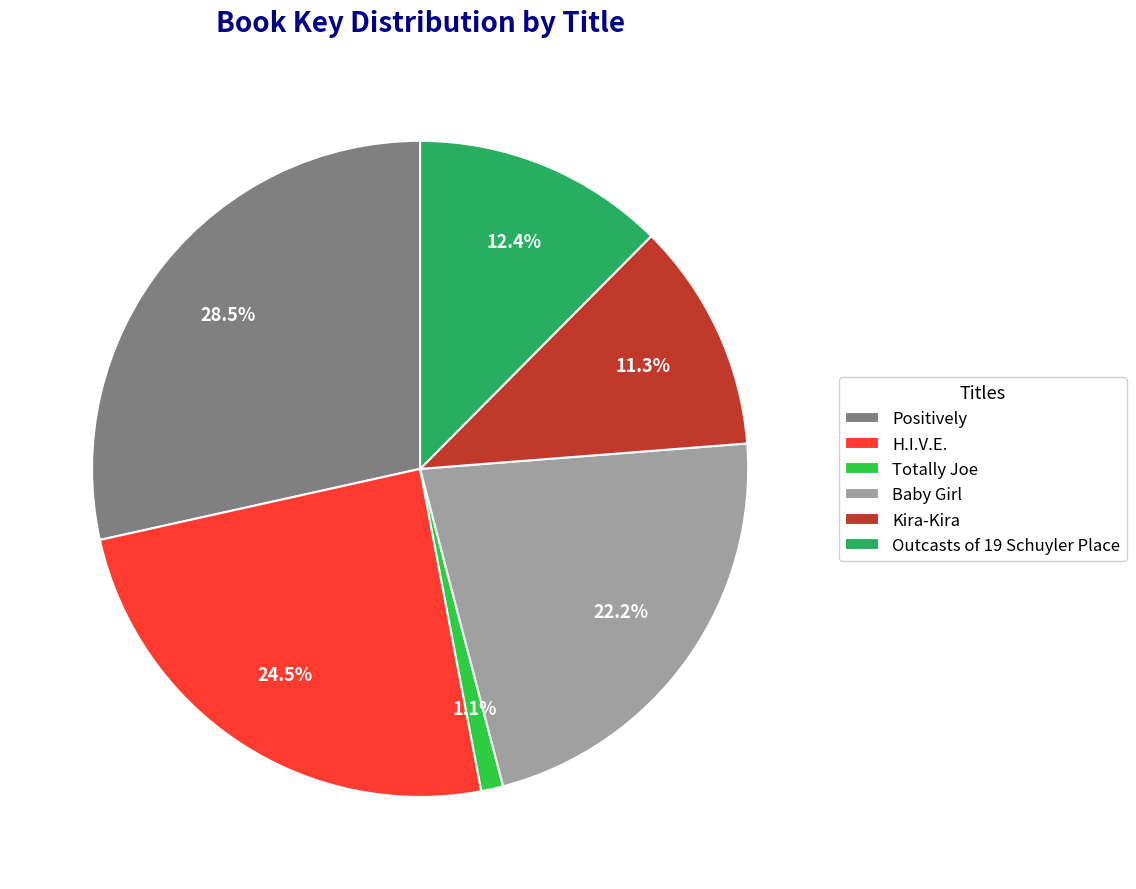

Between Kira-Kira and Totally Joe, which is larger?

Kira-Kira